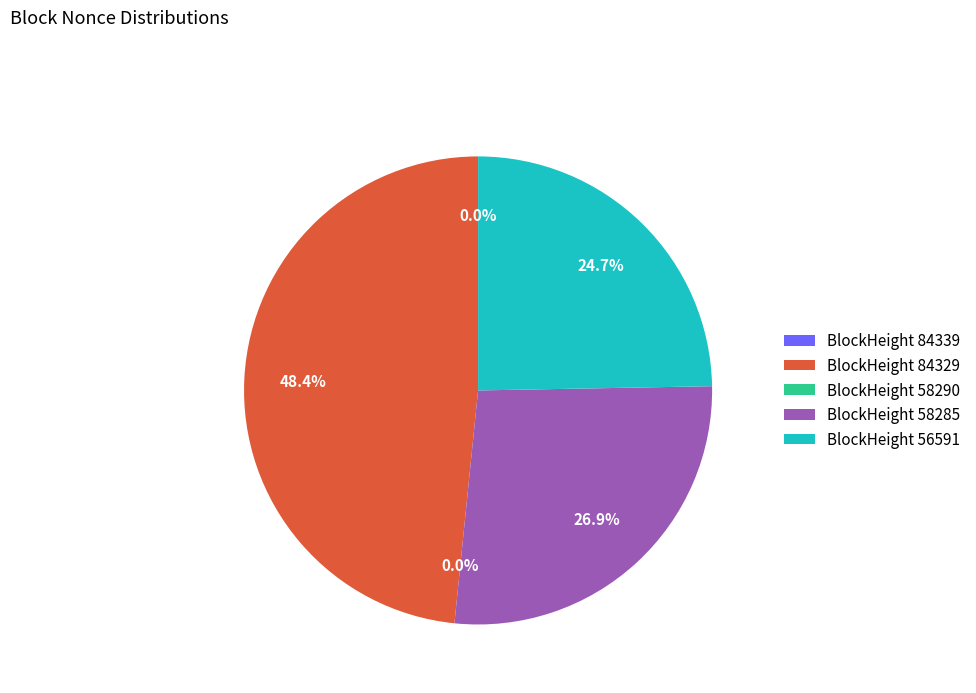

Which slice is the largest?

BlockHeight 84329